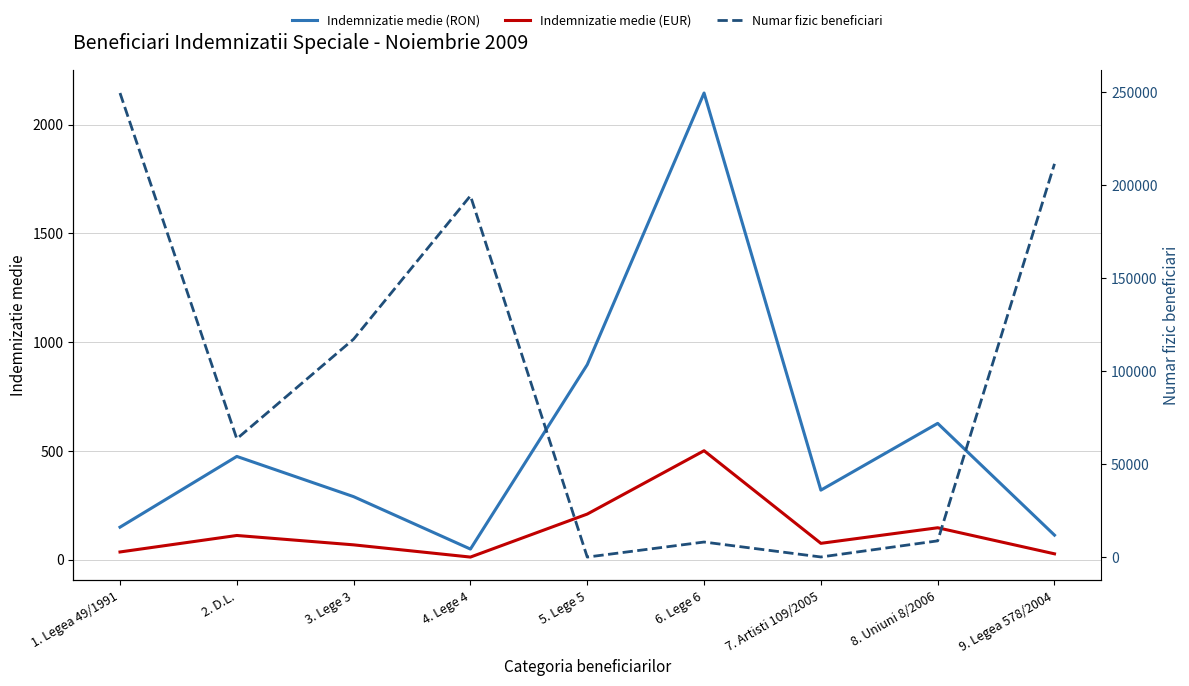

How many interior local peaks does the Numar fizic beneficiari series have?

2